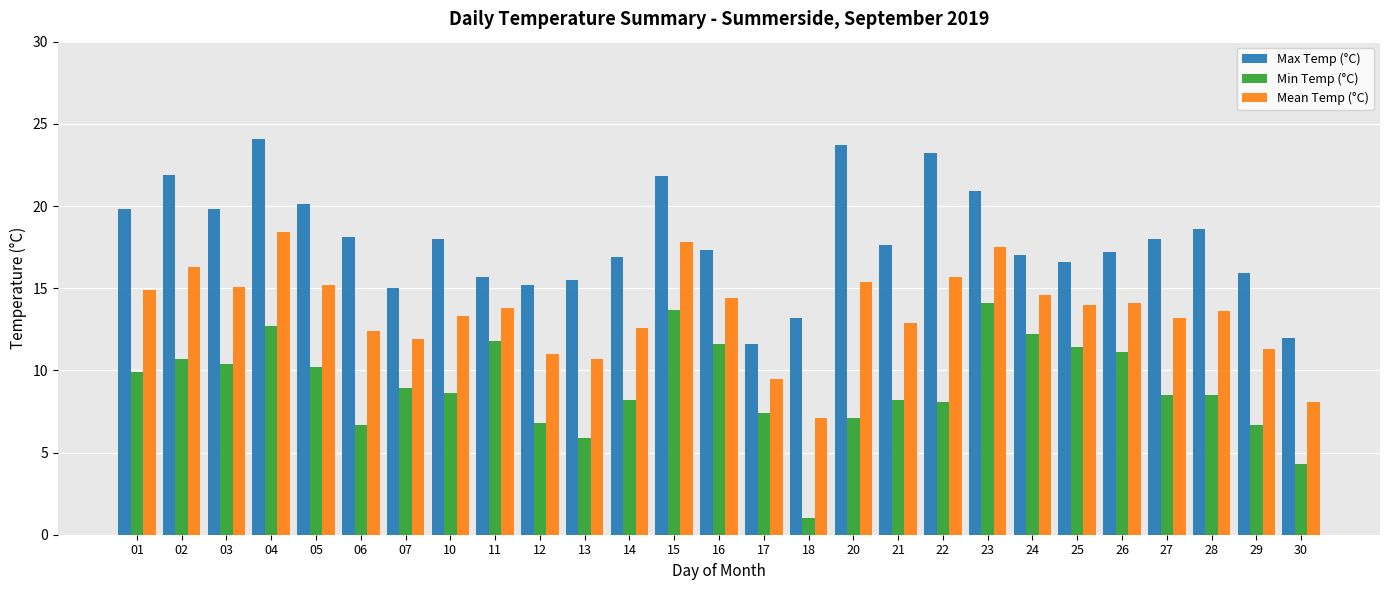

Is it true that Mean Temp (°C) equals 20.0 at 16?

False